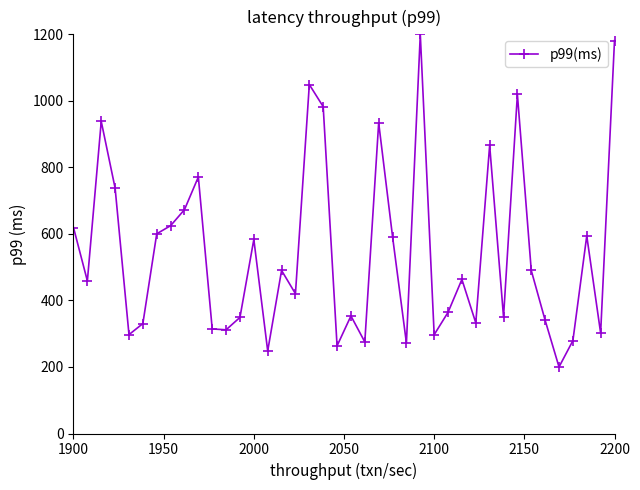

What is the average value?

544.2